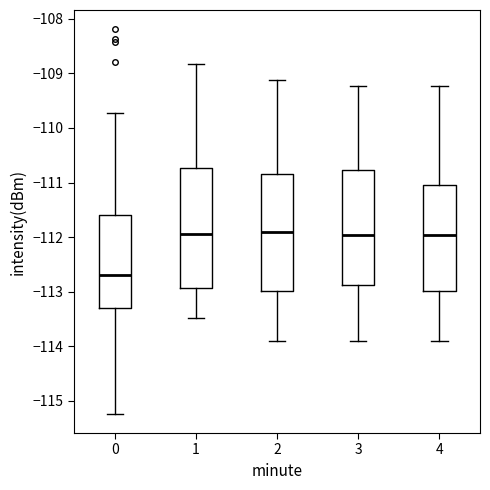

Where is the upper edge of the box at x = 3 on the y-axis? The values are not printed on the chart, so give them approximately, as read against the axis.

-110.8